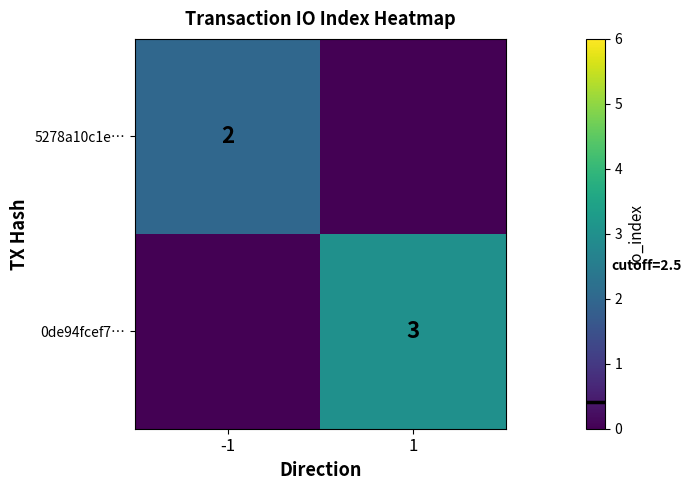

How many positive values does the 0de94fcef7… series have?

1